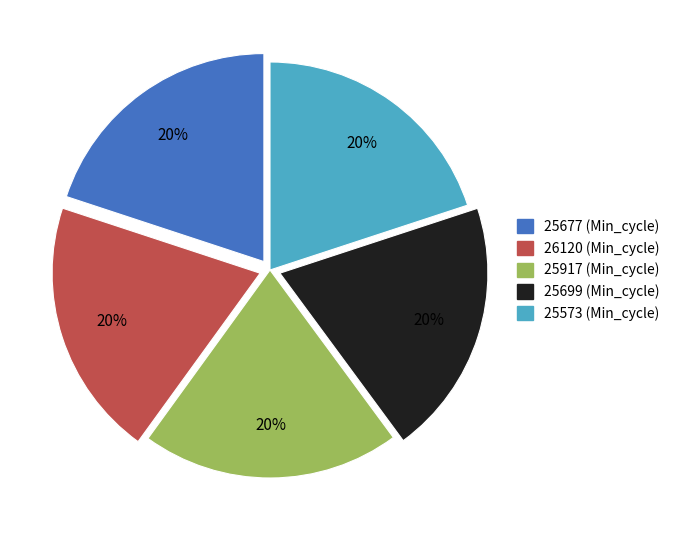

What is the ratio of the value at 25677 (Min_cycle) to the value at 26120 (Min_cycle)?

1.0